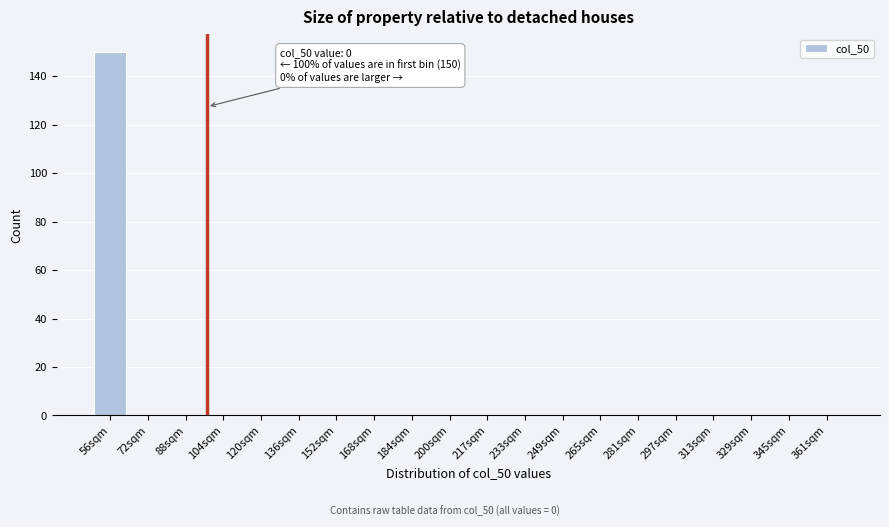

Reading left to right, what are all the values shown in this chart?

56sqm=150	72sqm=0	88sqm=0	104sqm=0	120sqm=0	136sqm=0	152sqm=0	168sqm=0	184sqm=0	200sqm=0	217sqm=0	233sqm=0	249sqm=0	265sqm=0	281sqm=0	297sqm=0	313sqm=0	329sqm=0	345sqm=0	361sqm=0